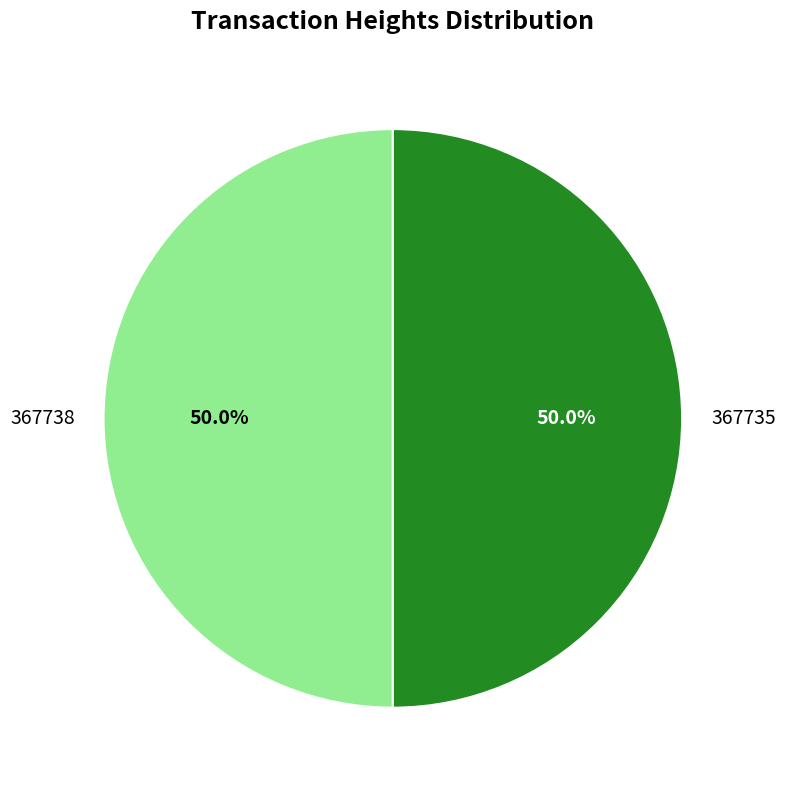

To the nearest percent, what is the combined percentage of 367735 and 367738?

100%